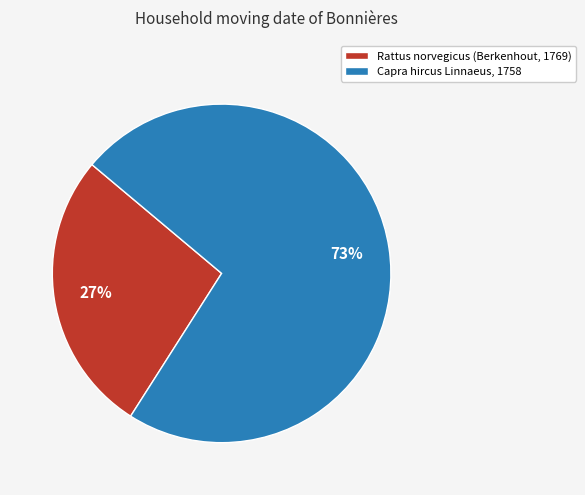

Between Rattus norvegicus (Berkenhout, 1769) and Capra hircus Linnaeus, 1758, which is larger?

Capra hircus Linnaeus, 1758